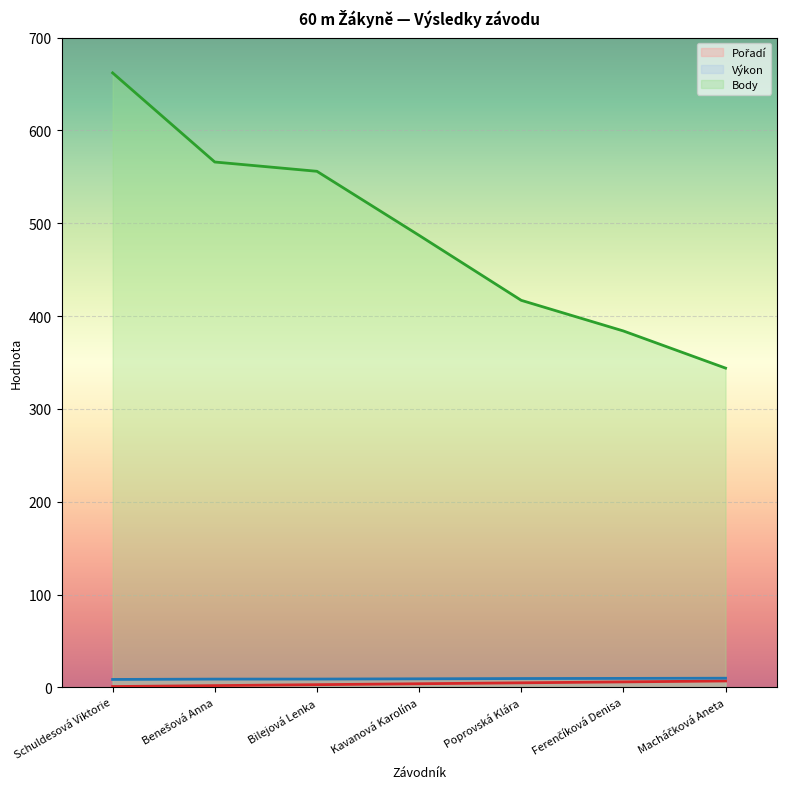

What are all the series names shown in the legend?

Pořadí, Výkon, Body